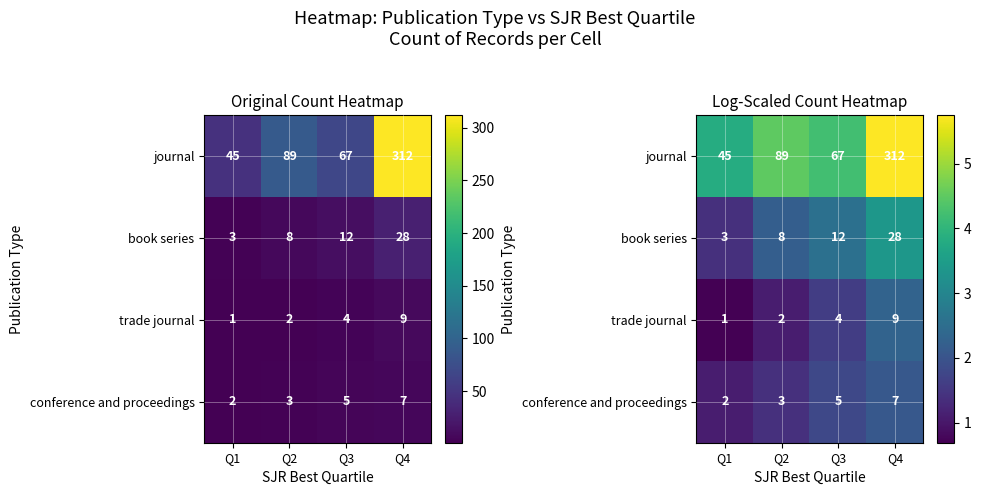

The value of conference and proceedings at Q4 is 1.2. True or false?

False